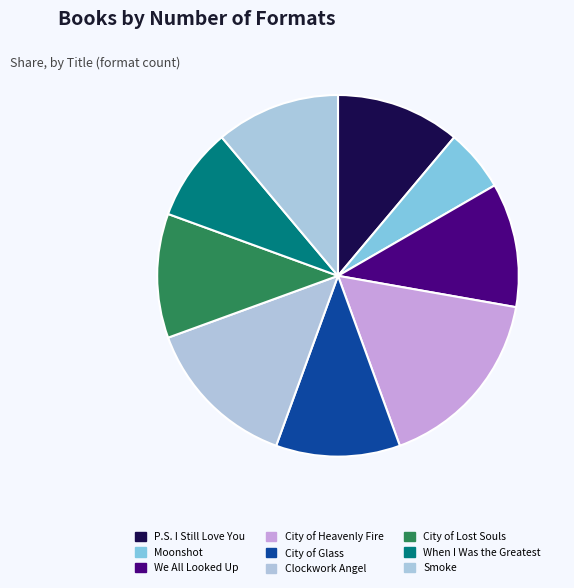

What is the change in value from Moonshot to When I Was the Greatest?

+1